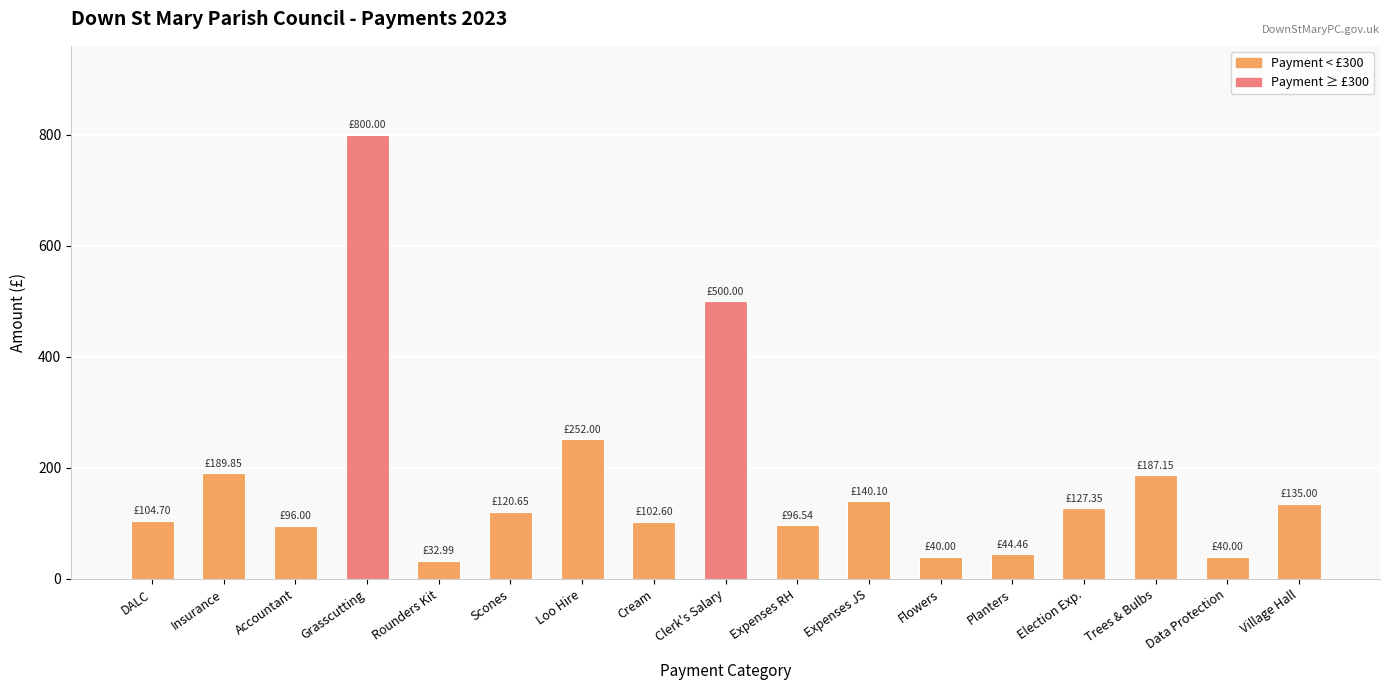

At which label does the data first exceed 120?

Insurance